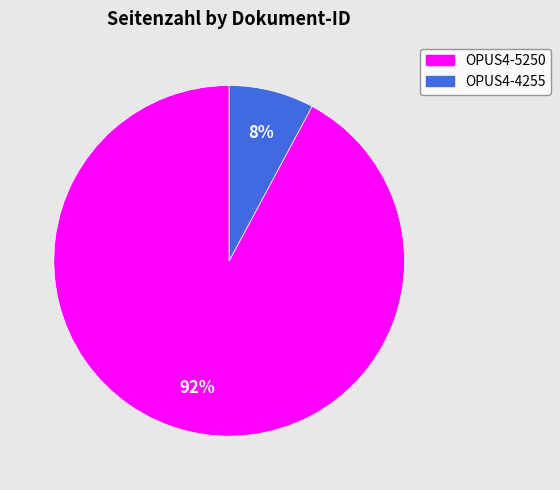

How many slices are in this pie chart?

2